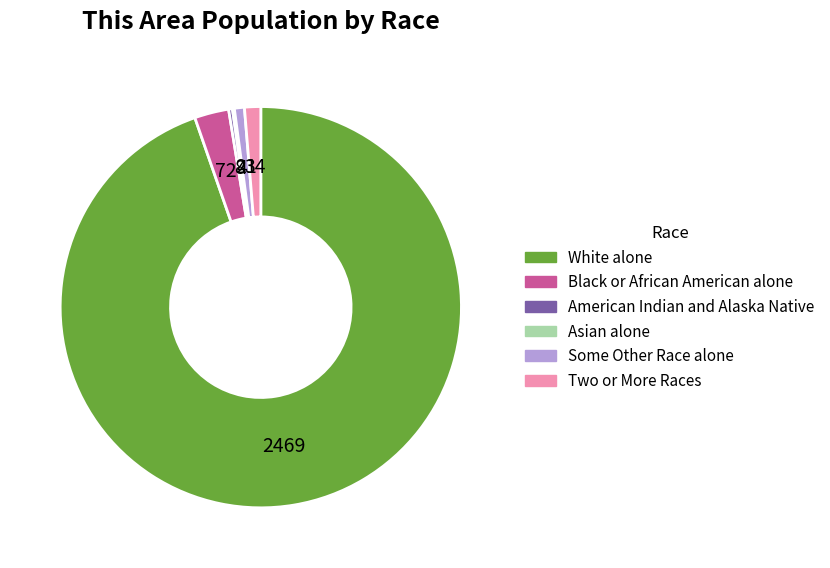

Approximately how many times larger is the value at Two or More Races compared to American Indian and Alaska Native?

4.2